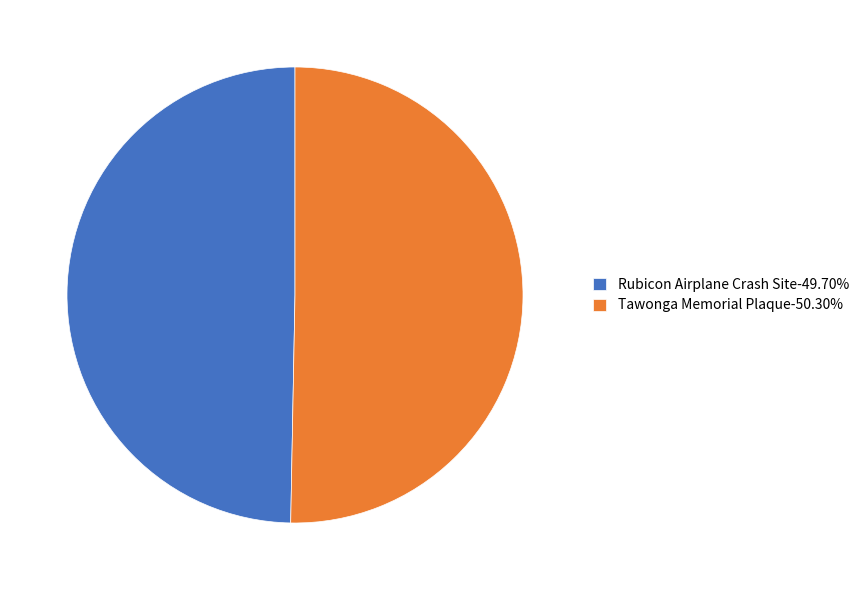

Approximately how many times larger is the value at Tawonga Memorial Plaque-50.30% compared to Rubicon Airplane Crash Site-49.70%?

1.0